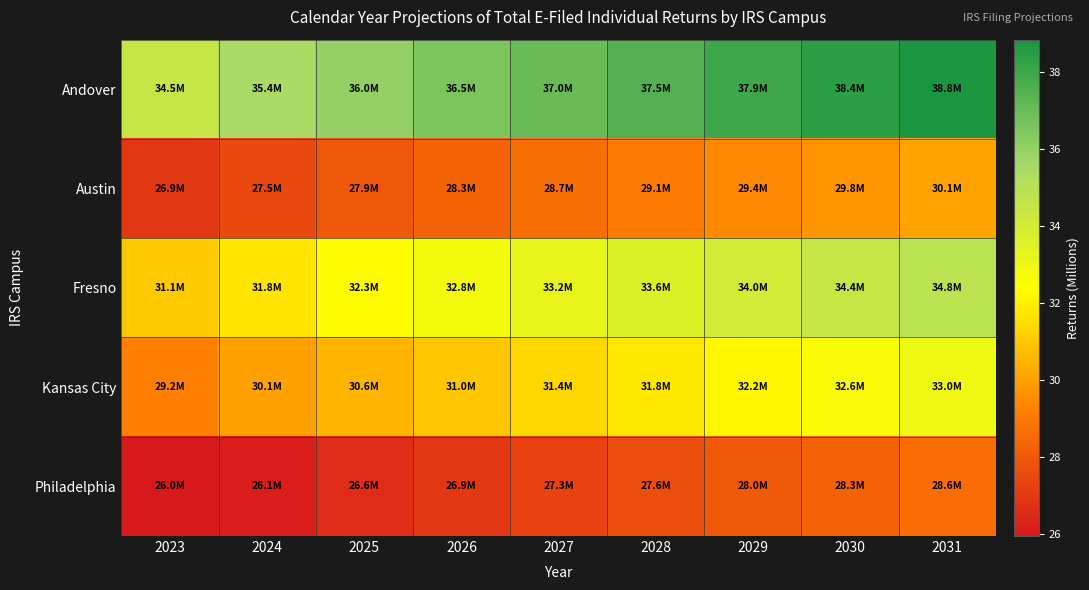

Reading left to right, what are all the values shown in this chart?

Andover: 2023=34.5	2024=35.4	2025=36.0	2026=36.5	2027=37.0	2028=37.5	2029=37.9	2030=38.4	2031=38.8
Austin: 2023=26.9	2024=27.5	2025=27.9	2026=28.3	2027=28.7	2028=29.1	2029=29.4	2030=29.8	2031=30.1
Fresno: 2023=31.1	2024=31.8	2025=32.3	2026=32.8	2027=33.2	2028=33.6	2029=34.0	2030=34.4	2031=34.8
Kansas City: 2023=29.2	2024=30.1	2025=30.6	2026=31.0	2027=31.4	2028=31.8	2029=32.2	2030=32.6	2031=33.0
Philadelphia: 2023=26.0	2024=26.1	2025=26.6	2026=26.9	2027=27.3	2028=27.6	2029=28.0	2030=28.3	2031=28.6